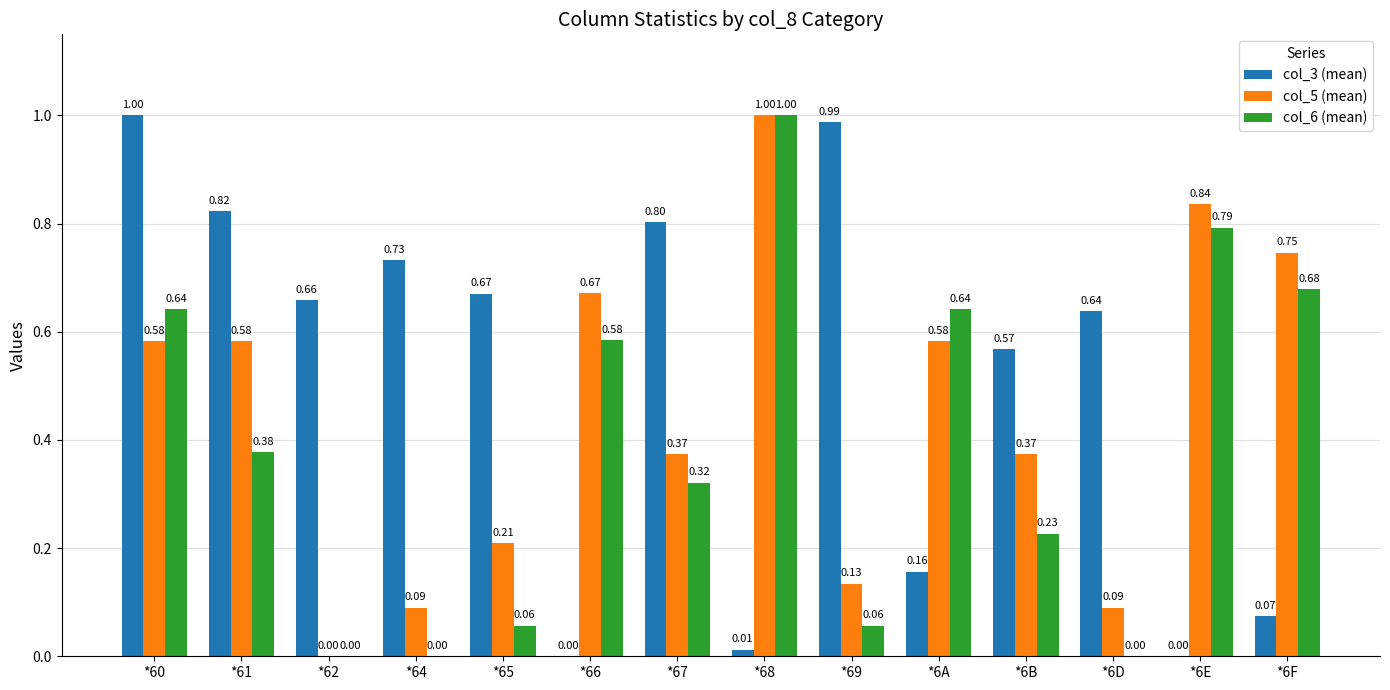

The value of col_3 (mean) at *6B is 0.8. True or false?

False